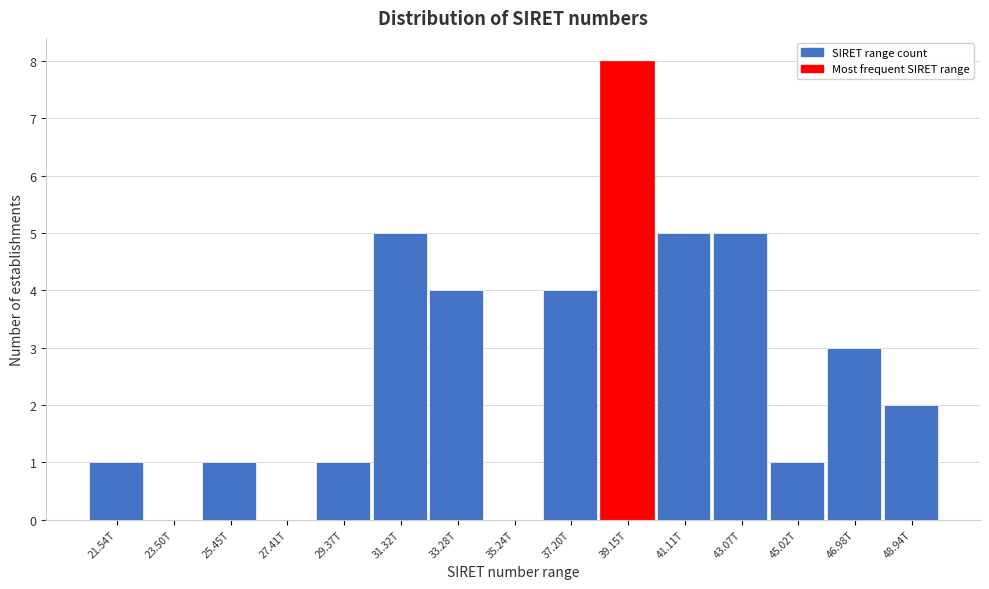

Reading left to right, list all the values displayed in this chart.

21.54T=1	23.50T=0	25.45T=1	27.41T=0	29.37T=1	31.32T=5	33.28T=4	35.24T=0	37.20T=4	39.15T=8	41.11T=5	43.07T=5	45.02T=1	46.98T=3	48.94T=2